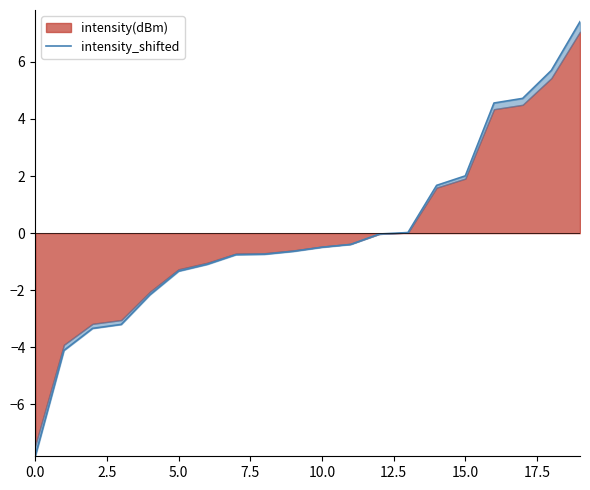

How many categories are shown in the chart?

20